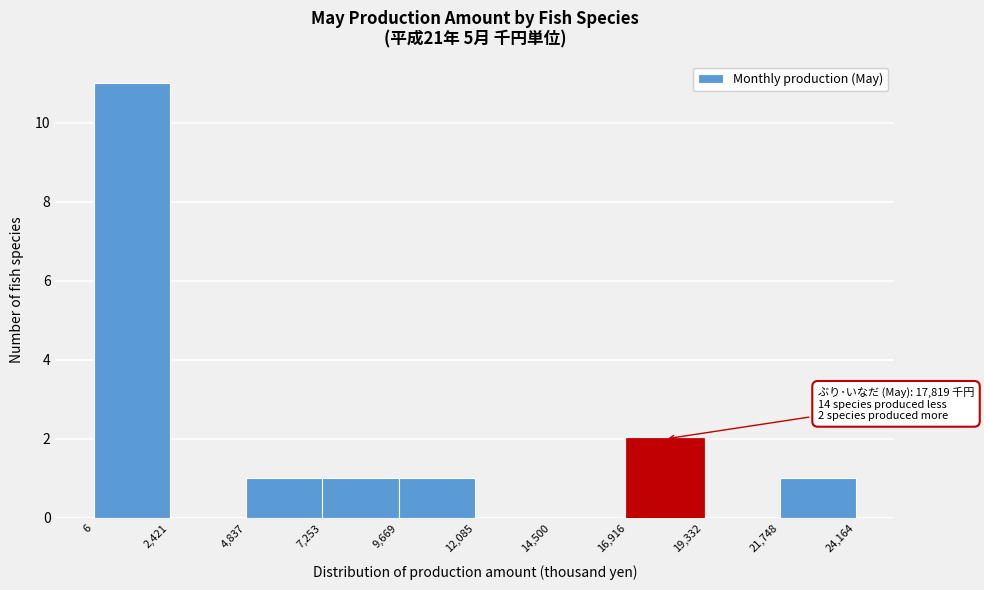

Over which range of the x-axis is the bar tallest?

6 to 2,421